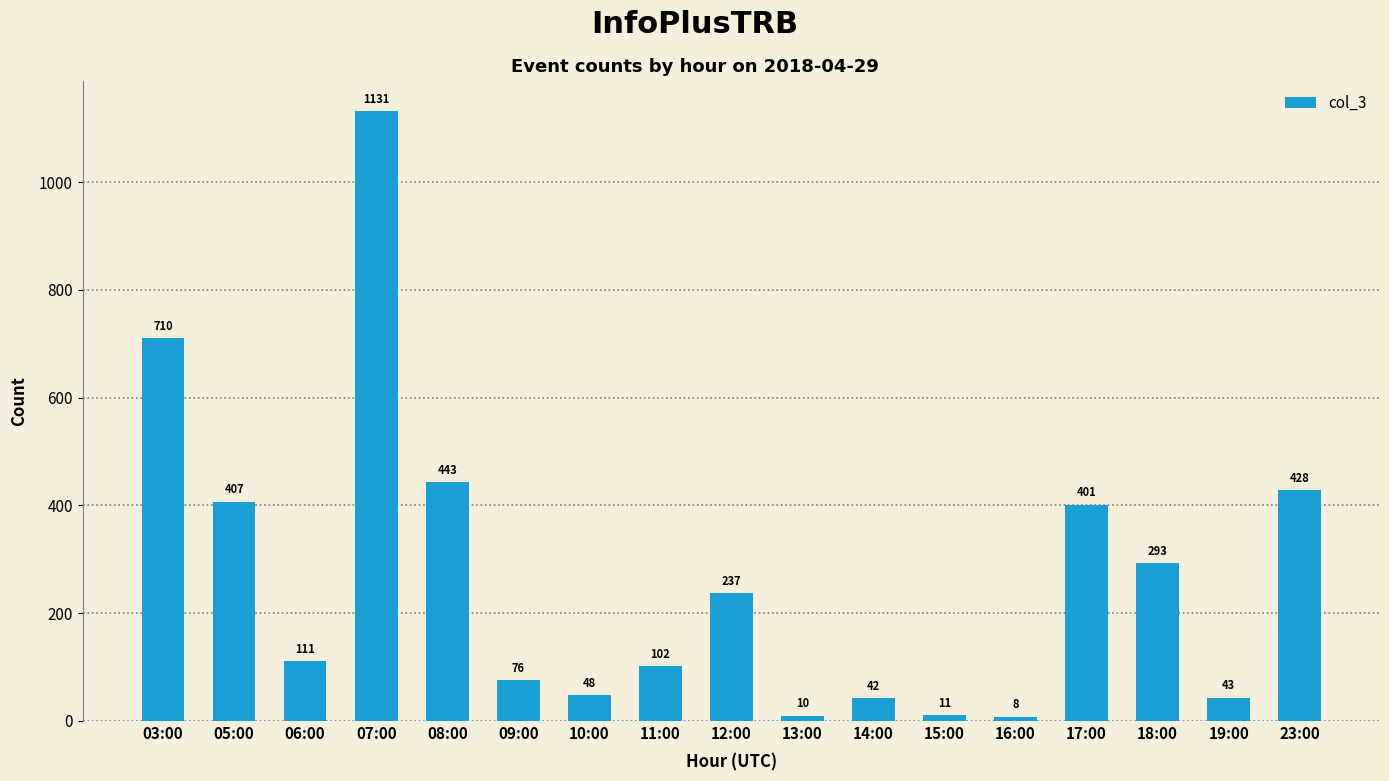

Reading left to right, what are all the values shown in this chart?

710	407	111	1131	443	76	48	102	237	10	42	11	8	401	293	43	428